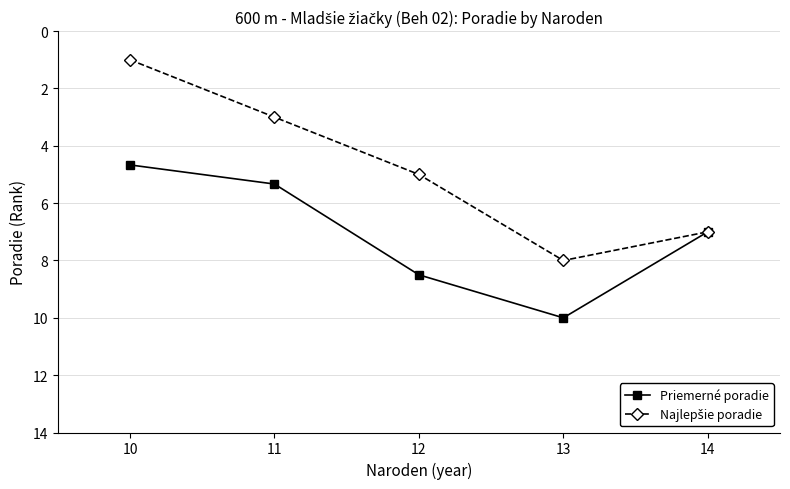

Where is the first local maximum for Priemerné poradie?

13